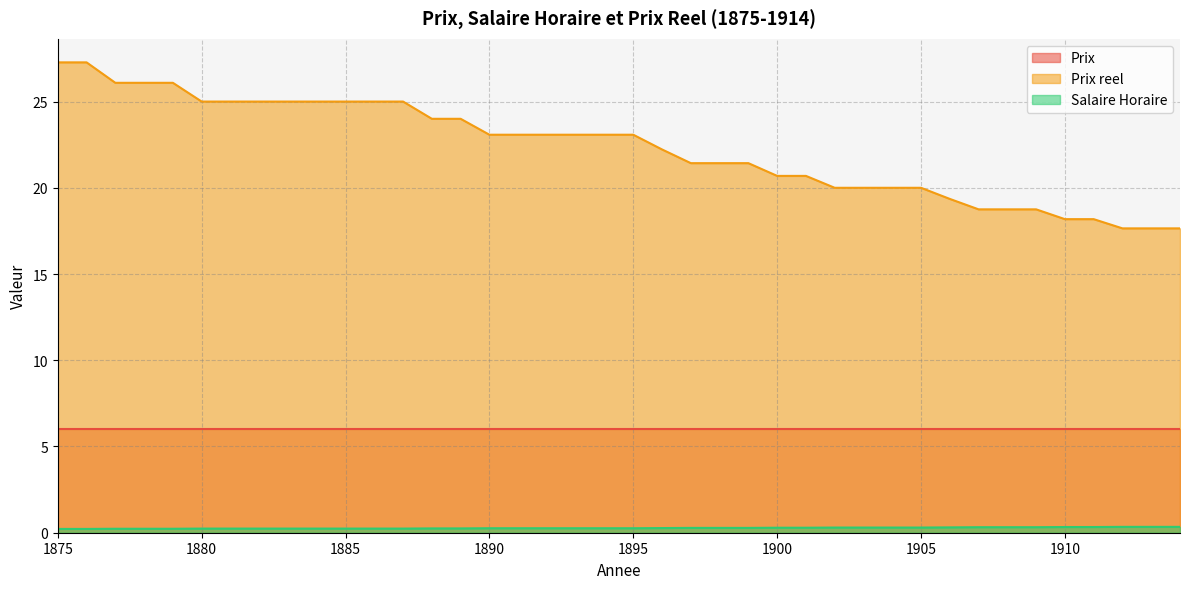

What is the difference between the maximum and minimum values in the Prix reel series?

9.6